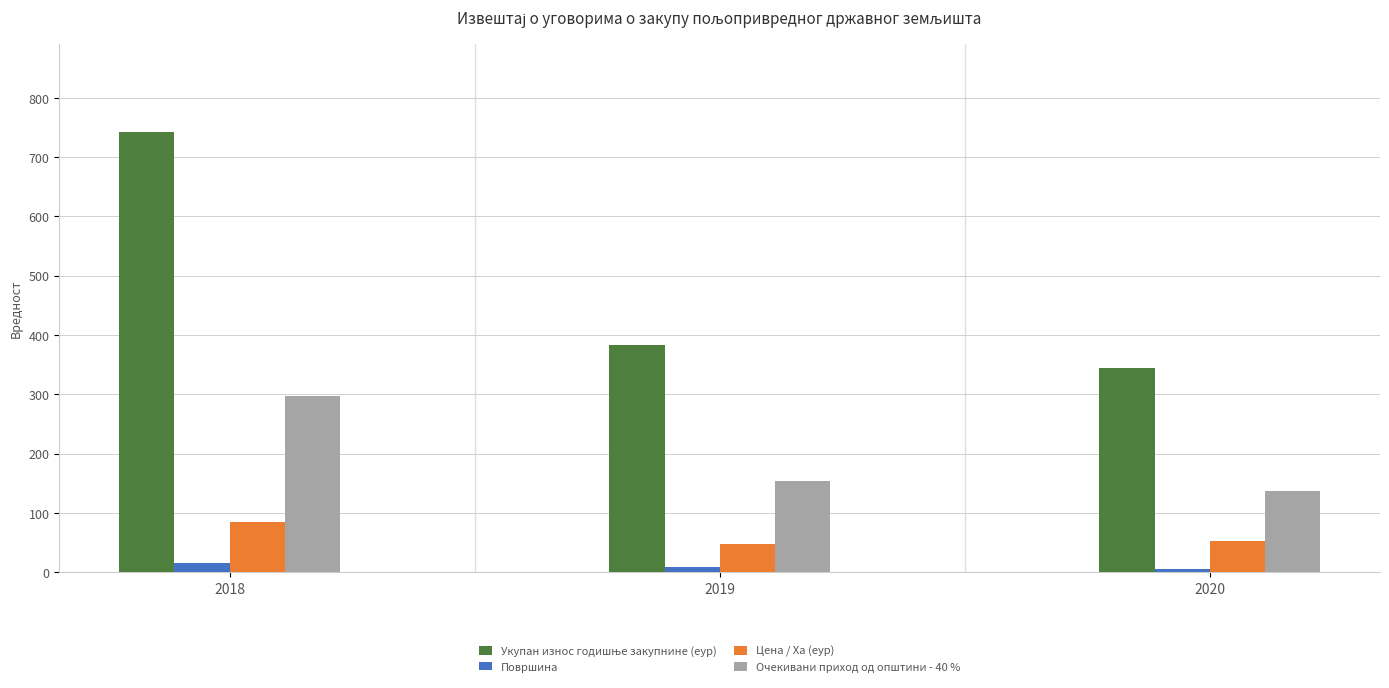

The Очекивани приход од општини - 40 % series shows 54.2 at 2019. True or false?

False